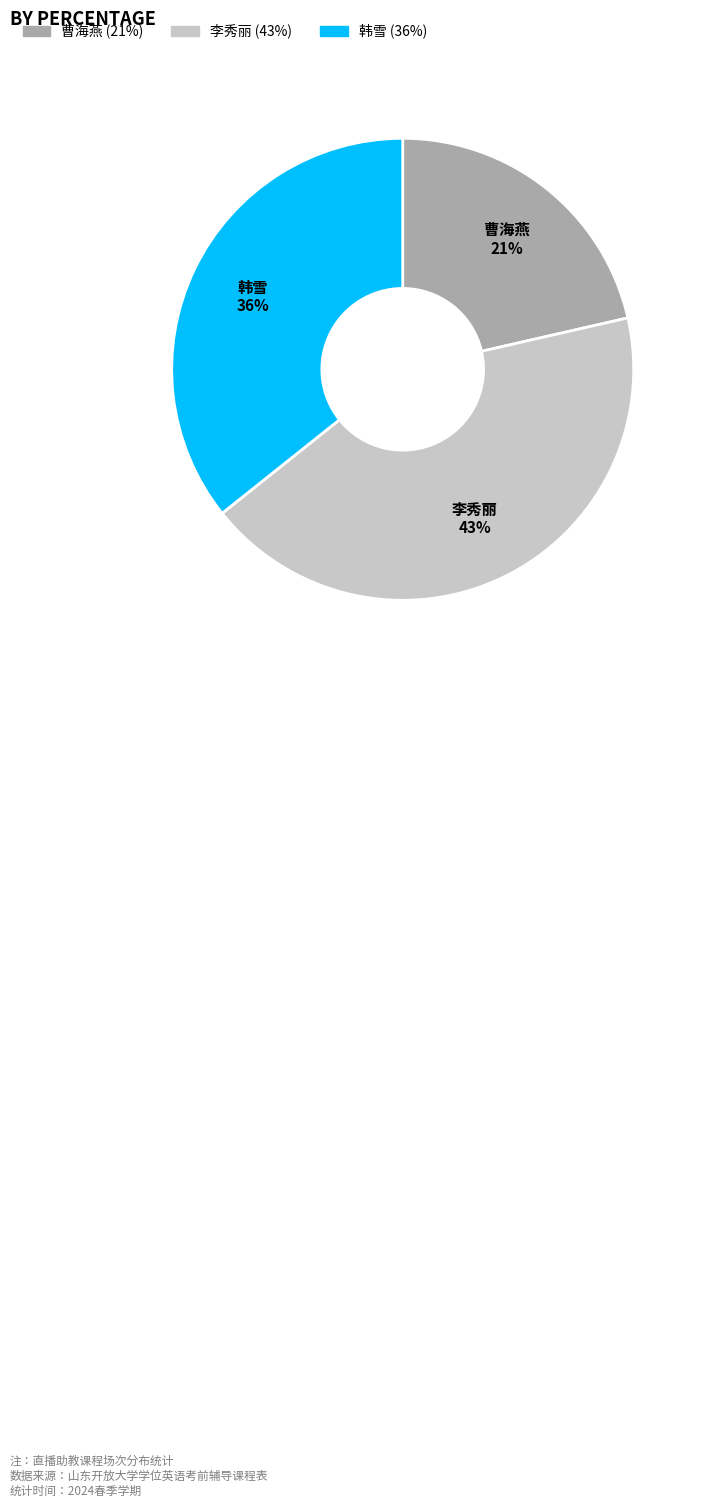

How many segments does this pie chart have?

3